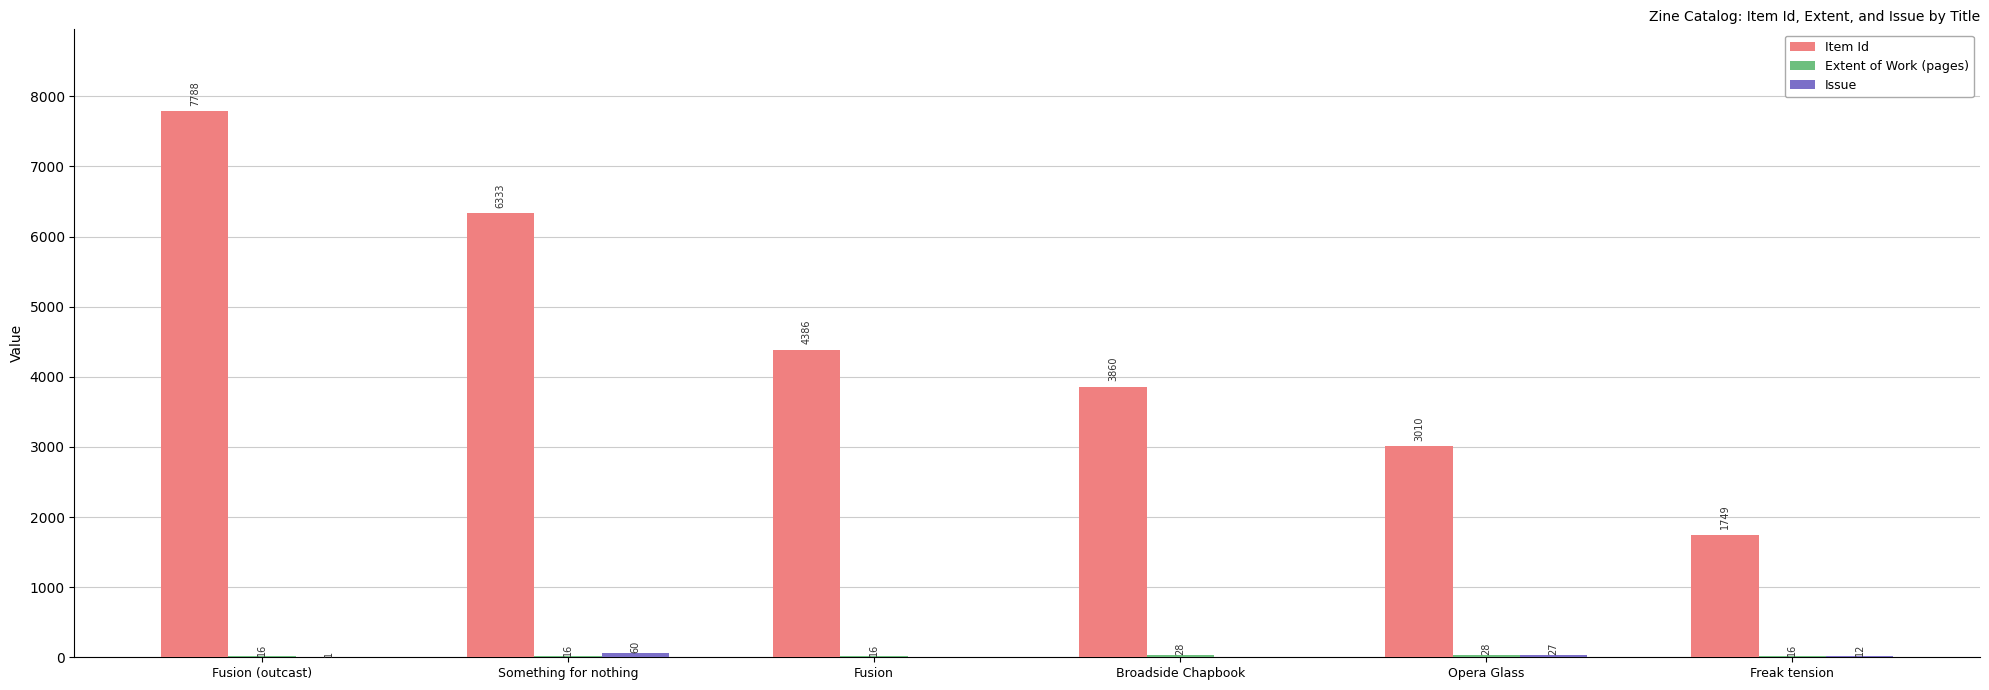

At which category does the chart reach its peak across all series?

Fusion (outcast)